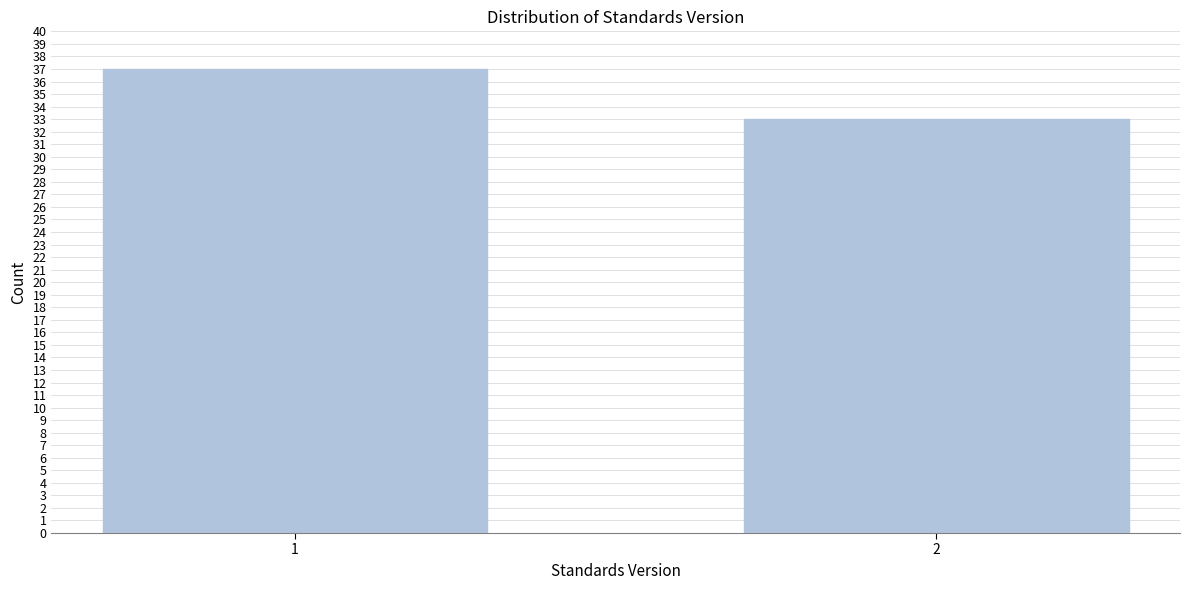

Reading right to left, what are all the values shown in this chart?

2=33	1=37